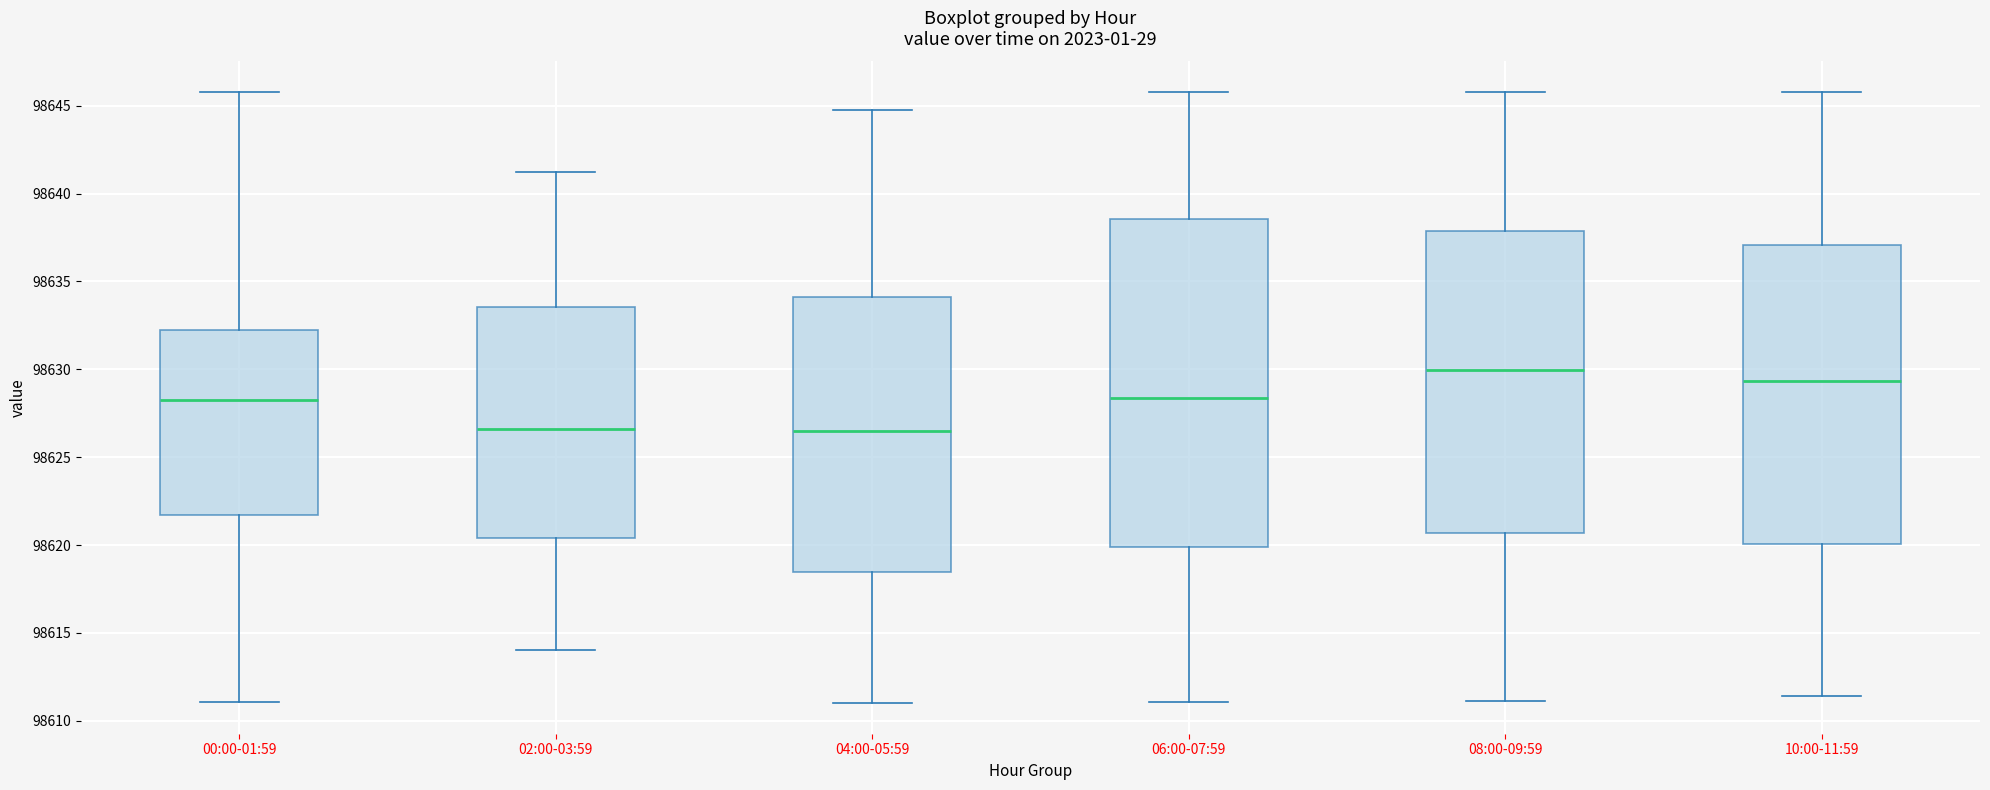

Reading left to right, read every box against the y-axis: the position of its median line, the range the box covers, and the ends of its whiskers. The values are not printed on the chart, so give them approximately, as read against the axis.

00:00-01:59: median 98628.5, box 98621.5 to 98632.5, whiskers 98611.0 to 98646.0
02:00-03:59: median 98626.5, box 98620.5 to 98633.5, whiskers 98614.0 to 98641.5
04:00-05:59: median 98626.5, box 98618.5 to 98634.0, whiskers 98611.0 to 98645.0
06:00-07:59: median 98628.5, box 98620.0 to 98638.5, whiskers 98611.0 to 98646.0
08:00-09:59: median 98630.0, box 98620.5 to 98638.0, whiskers 98611.0 to 98646.0
10:00-11:59: median 98629.5, box 98620.0 to 98637.0, whiskers 98611.5 to 98646.0